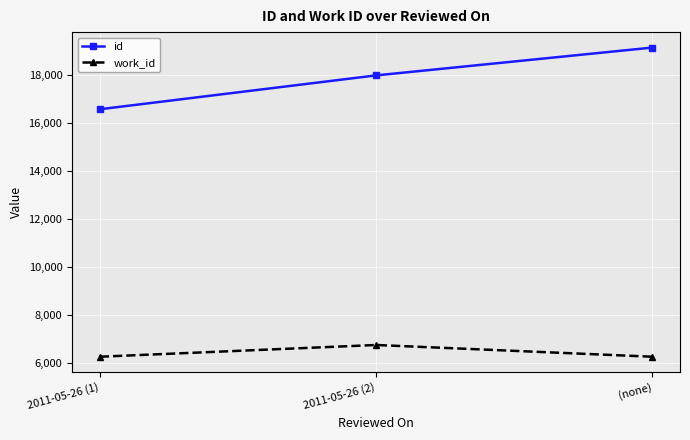

Does the chart have visible grid lines?

Yes